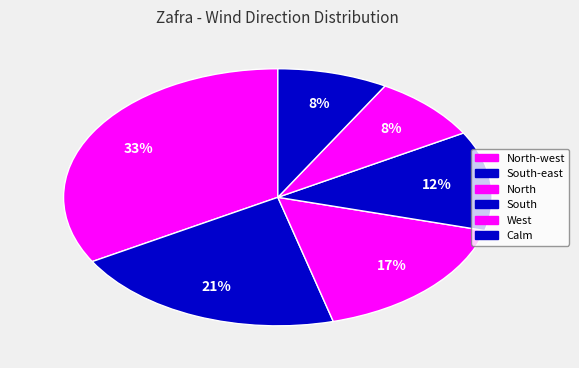

What is the smallest slice in the pie chart?

West